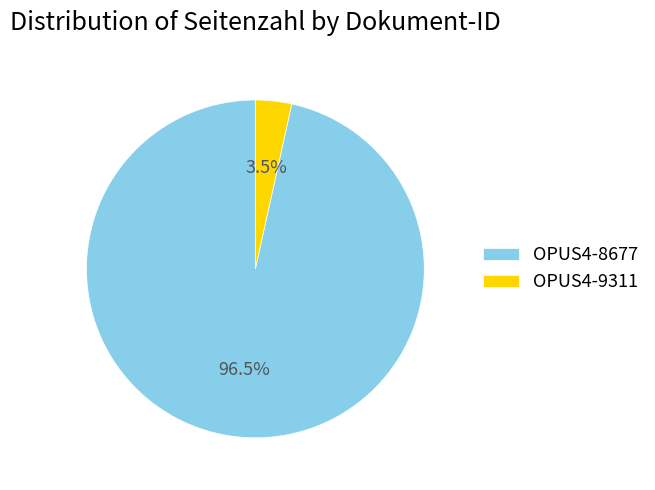

To the nearest percent, what is the difference between the largest and smallest slice percentages?

93%